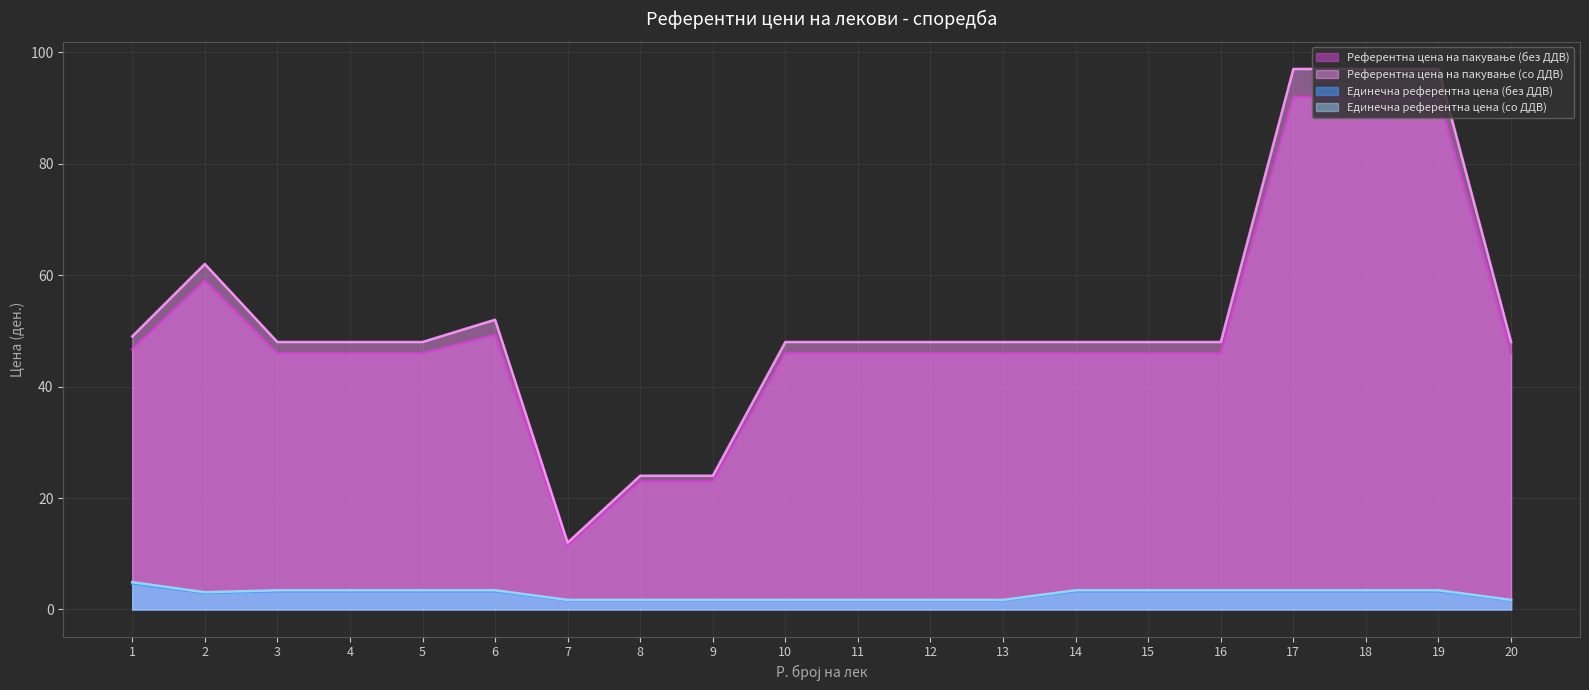

What is the spread (max minus min) of values at 8?

22.4